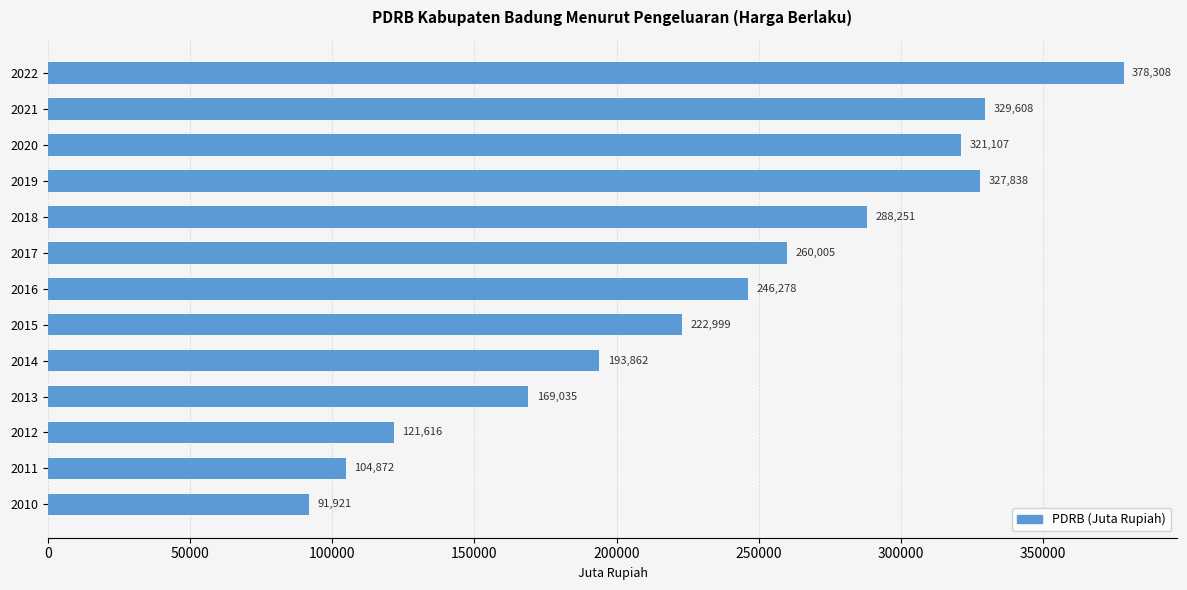

What is the maximum value shown in the chart?

378308.1